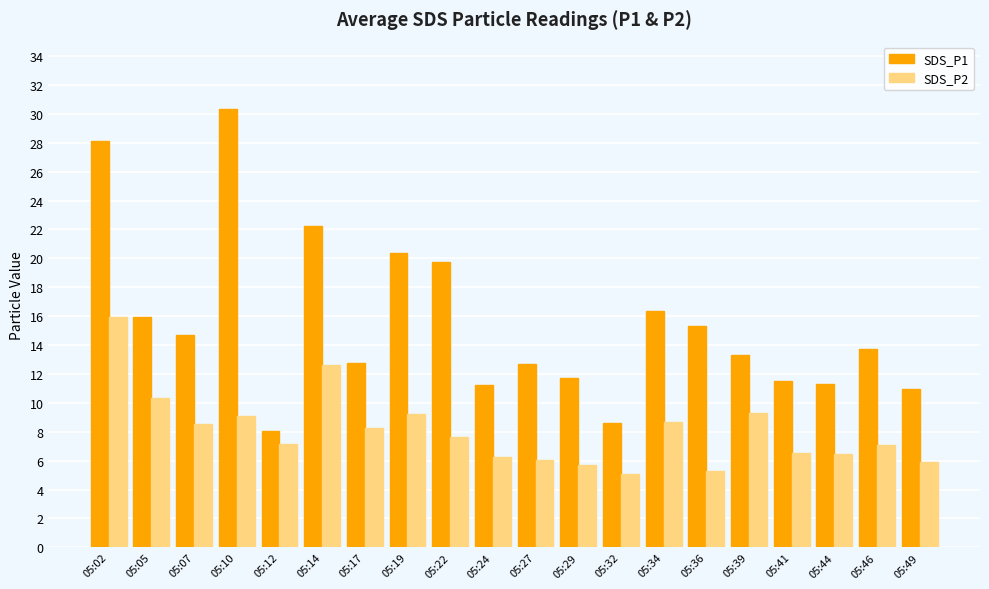

What are all the series names shown in the legend?

SDS_P1, SDS_P2